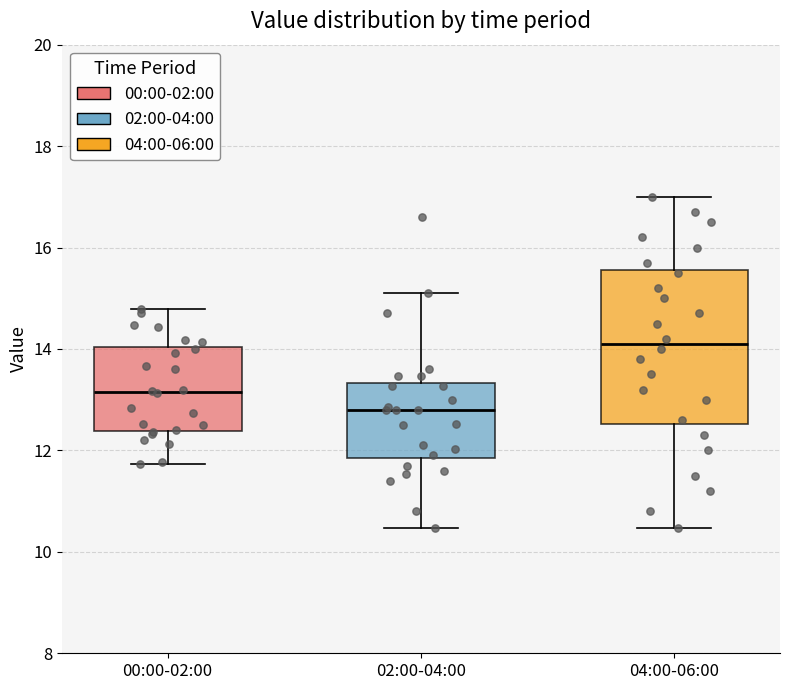

Which box is the tallest, from its lower edge to its upper edge?

04:00-06:00